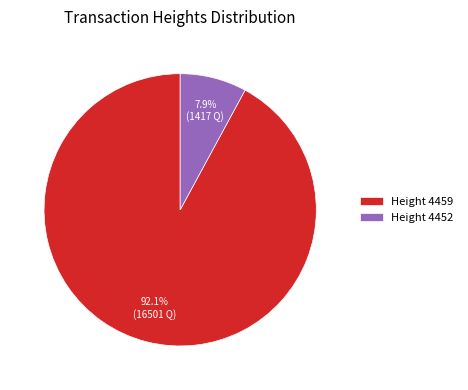

Which slice is the smallest?

Height 4452